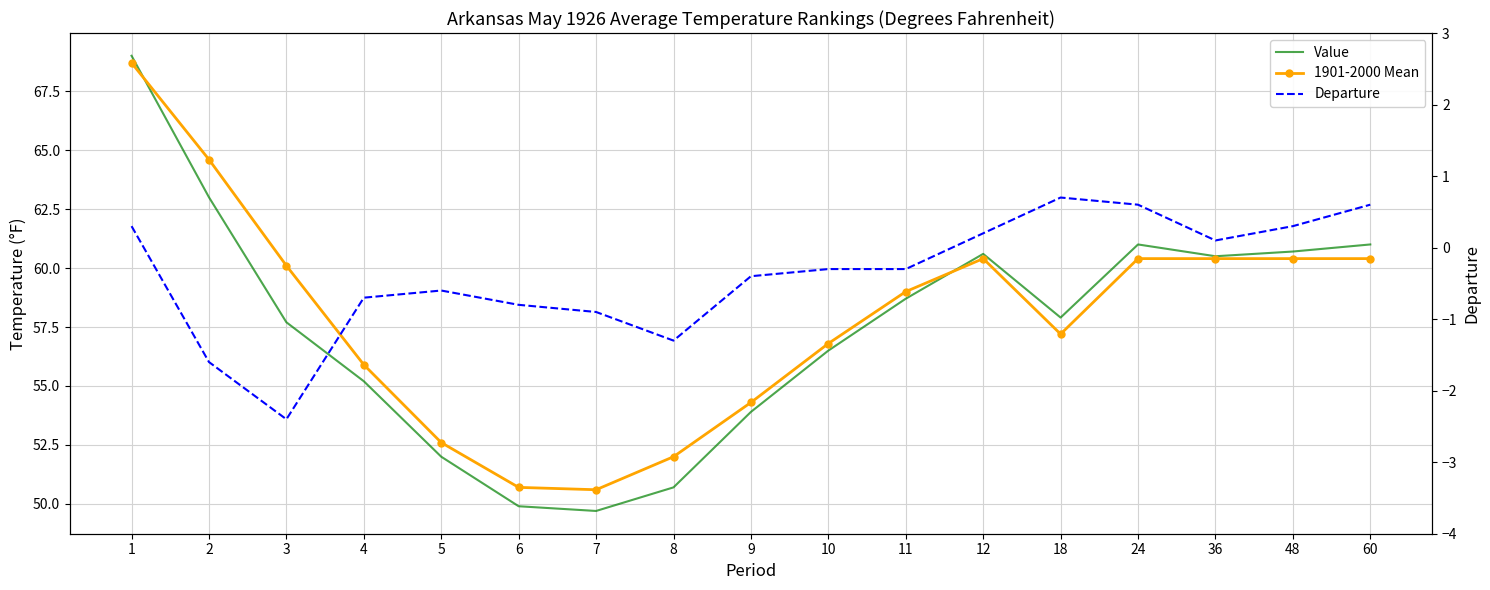

Count the number of data series in this chart.

3